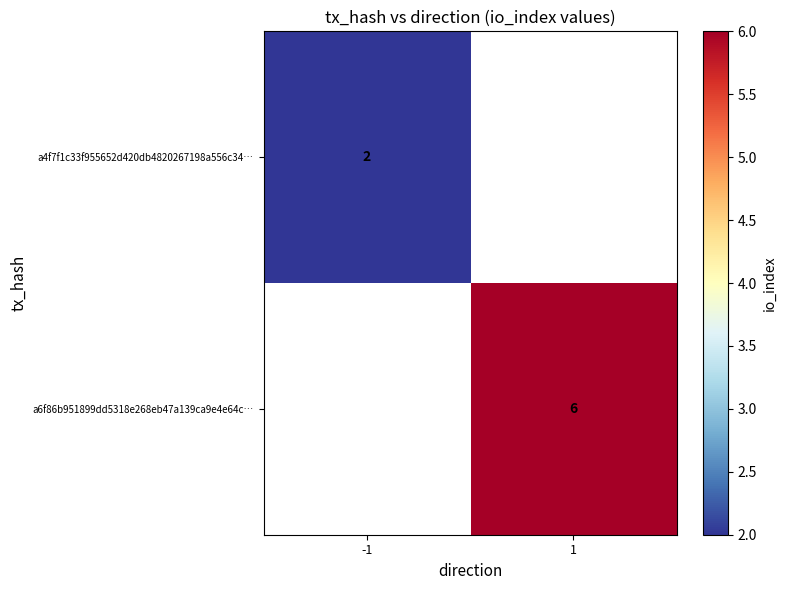

True or false: a4f7f1c33f955652d420db4820267198a556c34… has a value of 2 at -1.

True